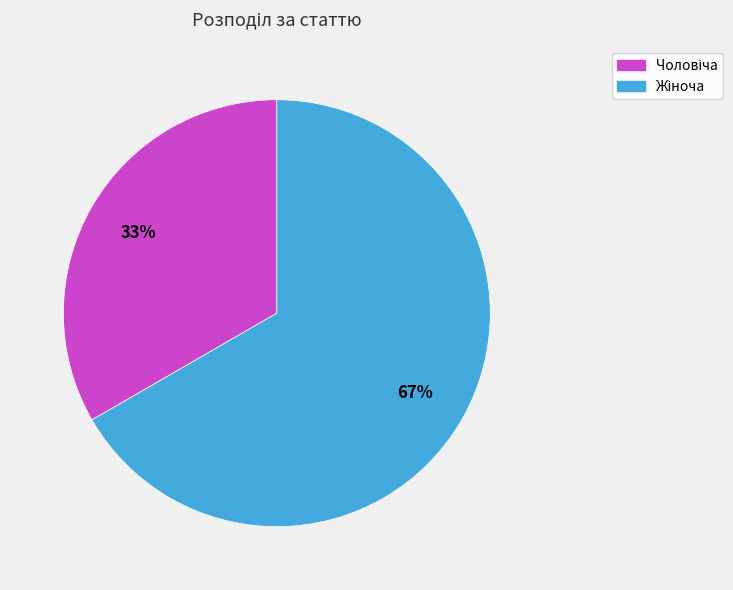

Is there any slice that represents more than half of the pie?

Yes